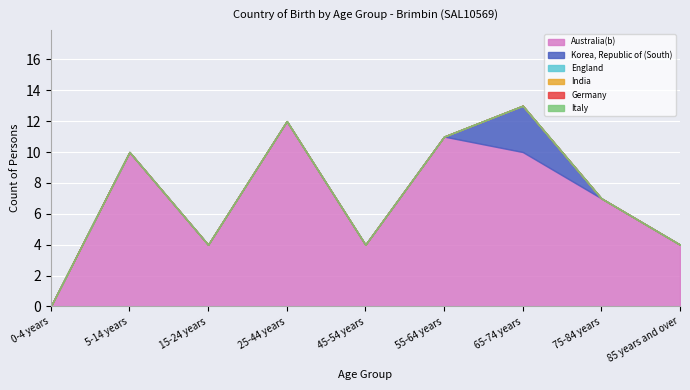

How many categories are shown in the chart?

9